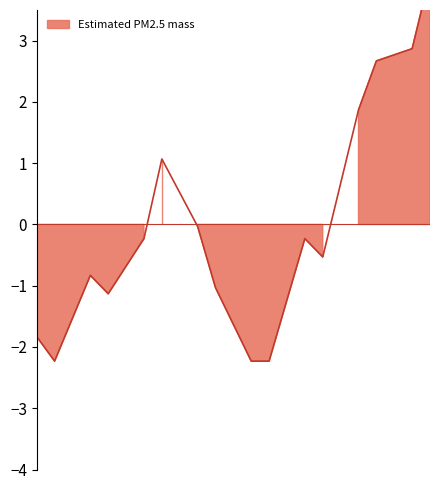

At which label does the data first exceed 0?

7